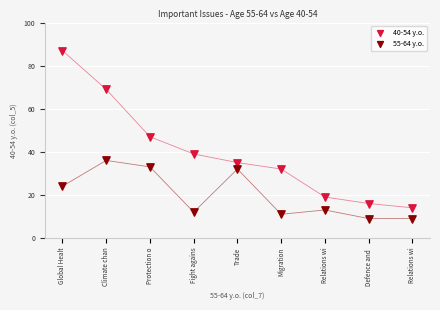

Which series contains the lowest Y value?

55-64 y.o.